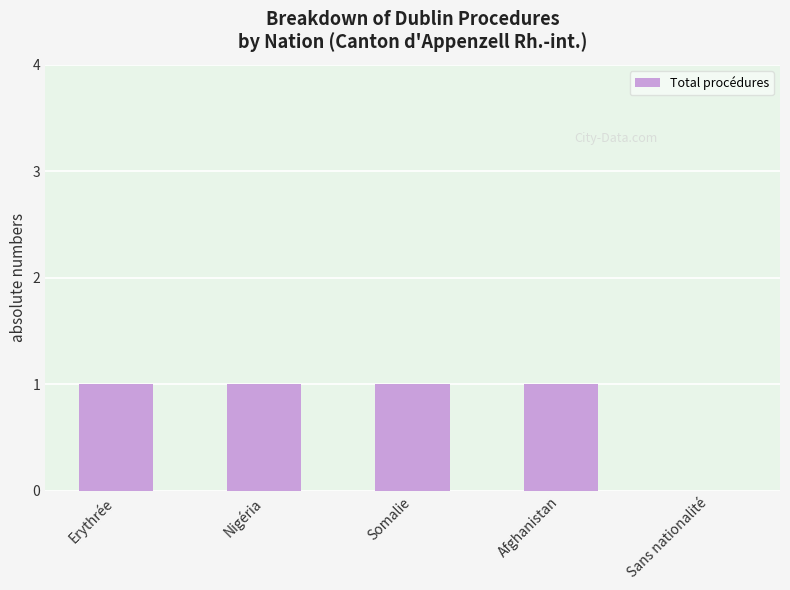

The chart shows a value of 1 at Afghanistan. True or false?

True